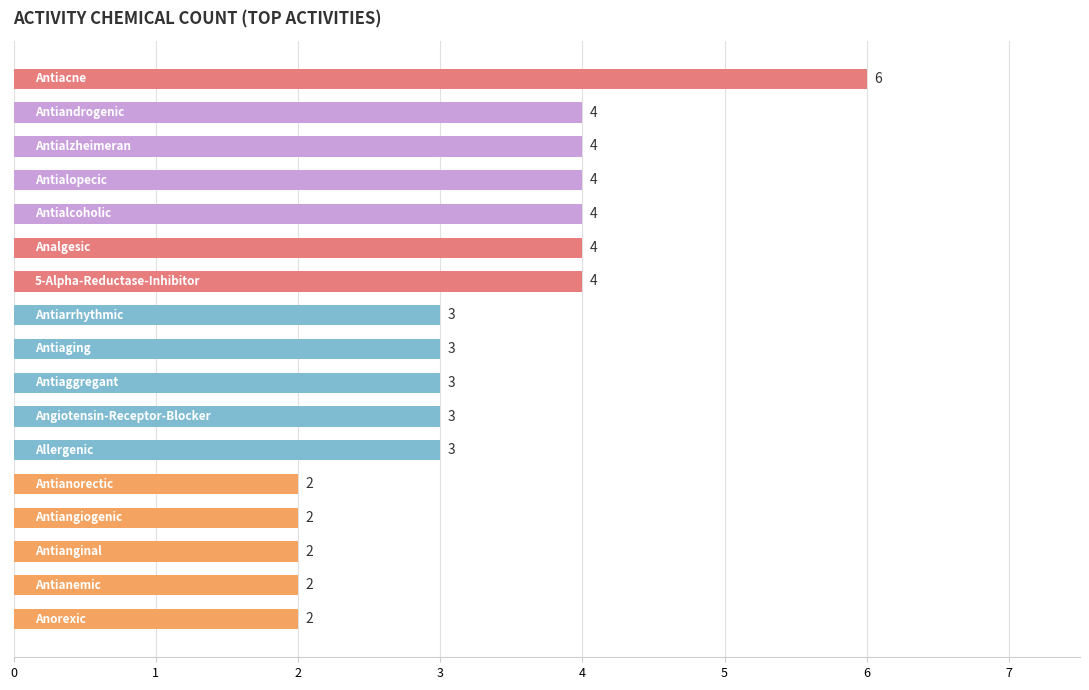

What is the sum of all values?

55